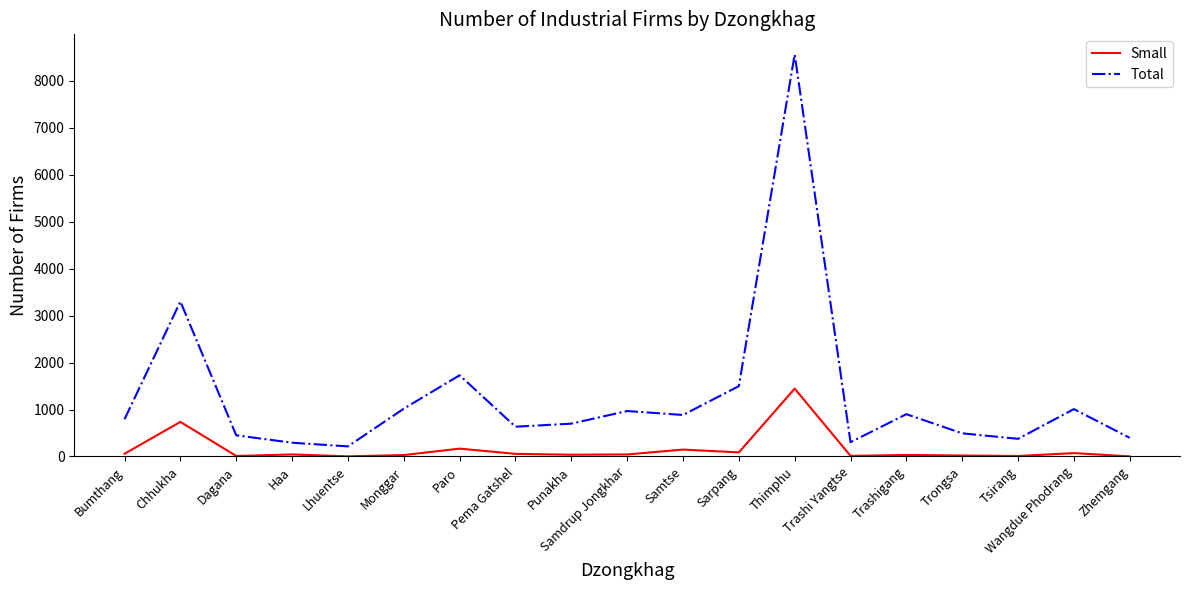

True or false: Total and Small intersect in this chart.

False